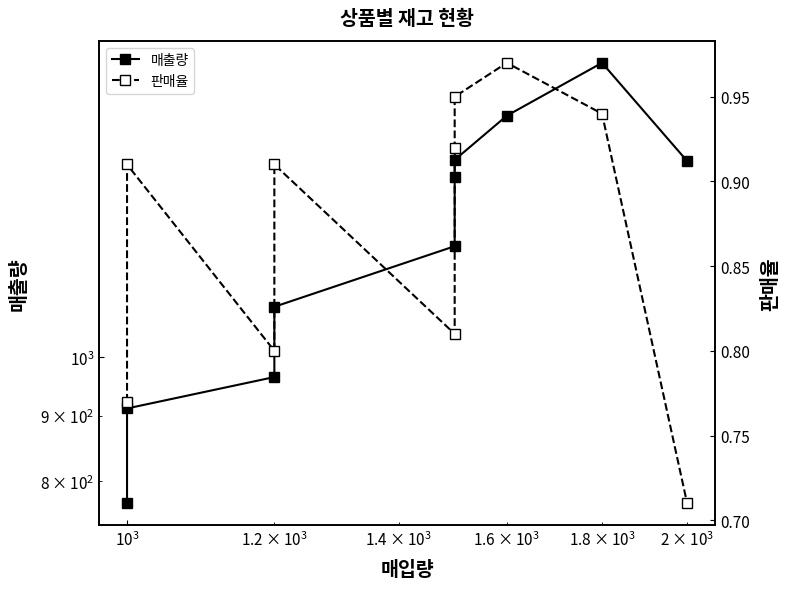

What are all the series names shown in the legend?

매출량, 판매율